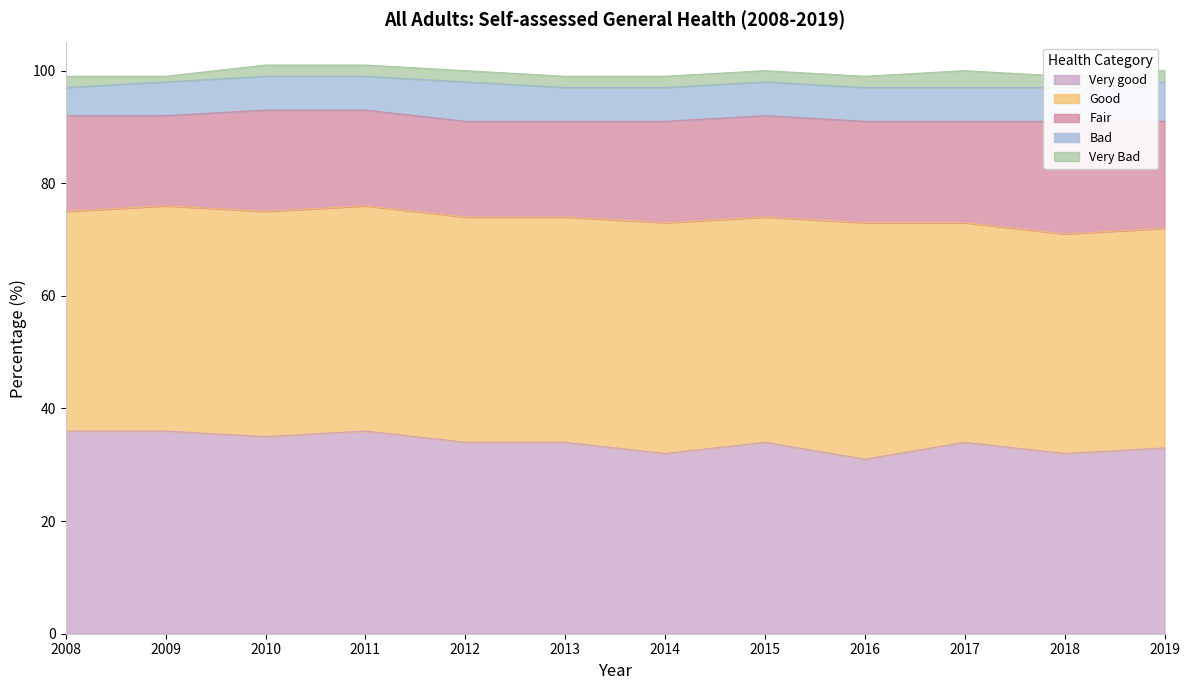

Is it true that Bad equals 5 at 2008?

True